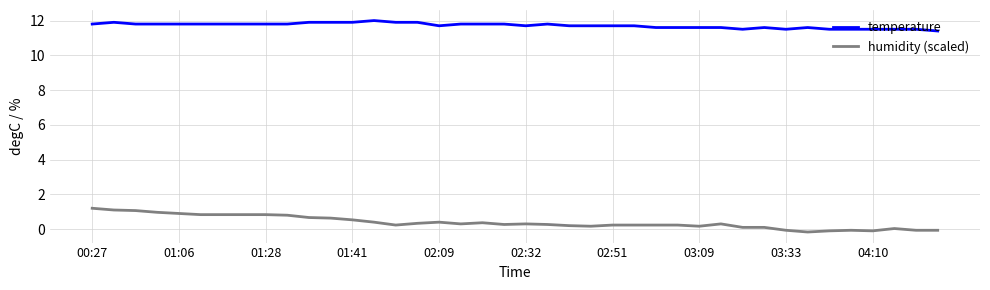

Rank the series by their average value, from lowest to highest.

humidity (scaled), temperature